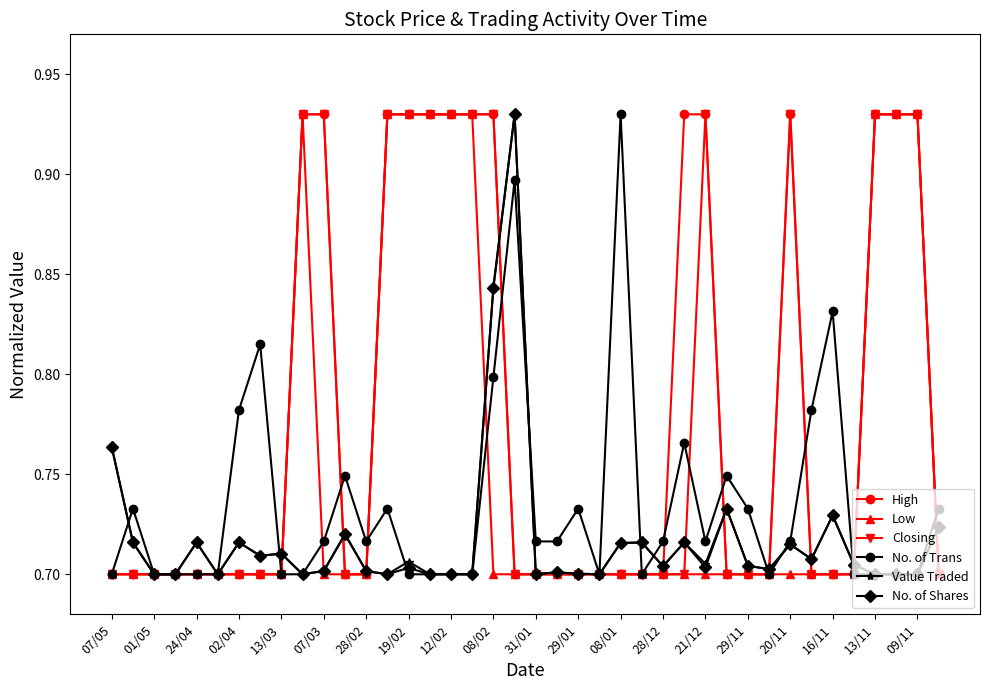

How many Low values are between 0 and 1?

40